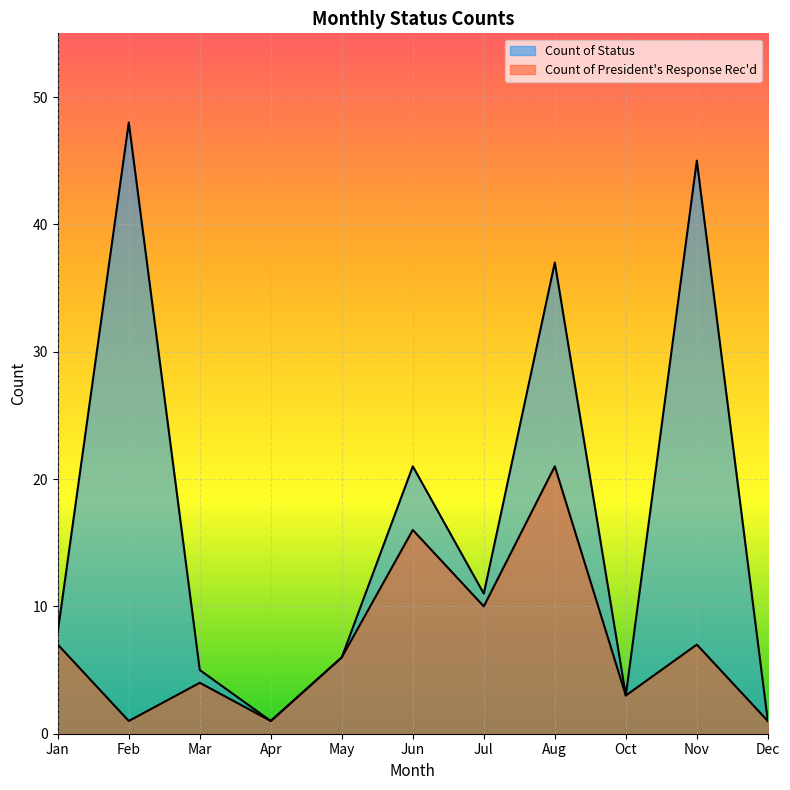

True or false: Count of Status and Count of President's Response Rec'd cross at least once.

False